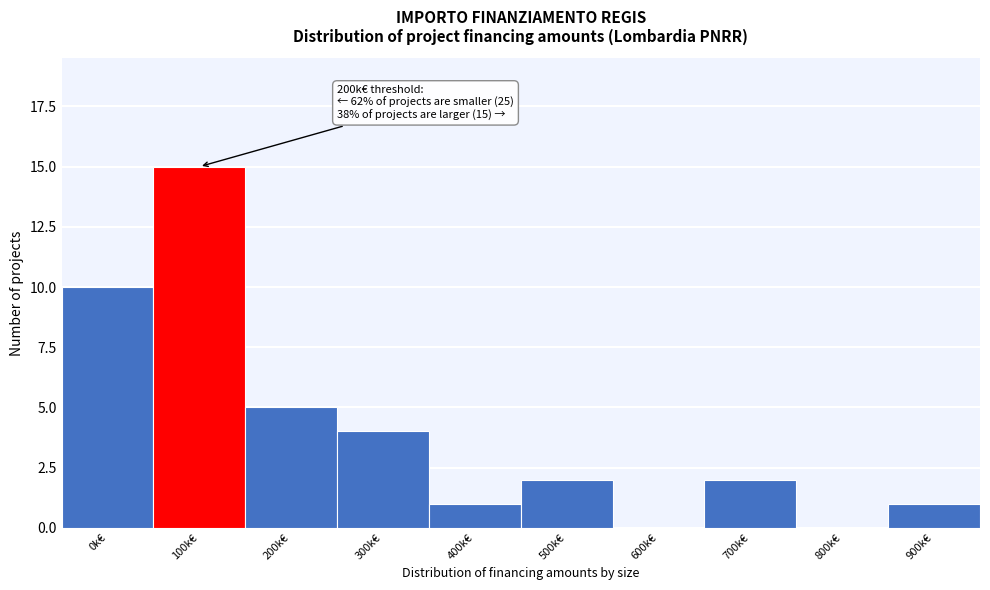

Reading right to left, extract all data points from this chart.

900k€=1	800k€=0	700k€=2	600k€=0	500k€=2	400k€=1	300k€=4	200k€=5	100k€=15	0k€=10